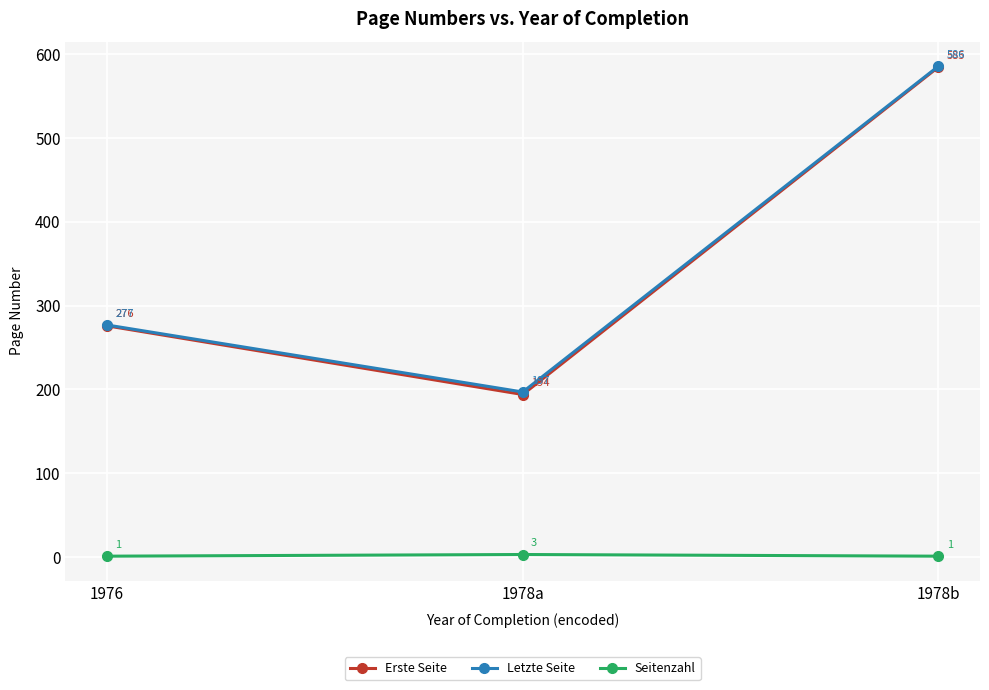

What is the label of the 3rd point from the right?

1976